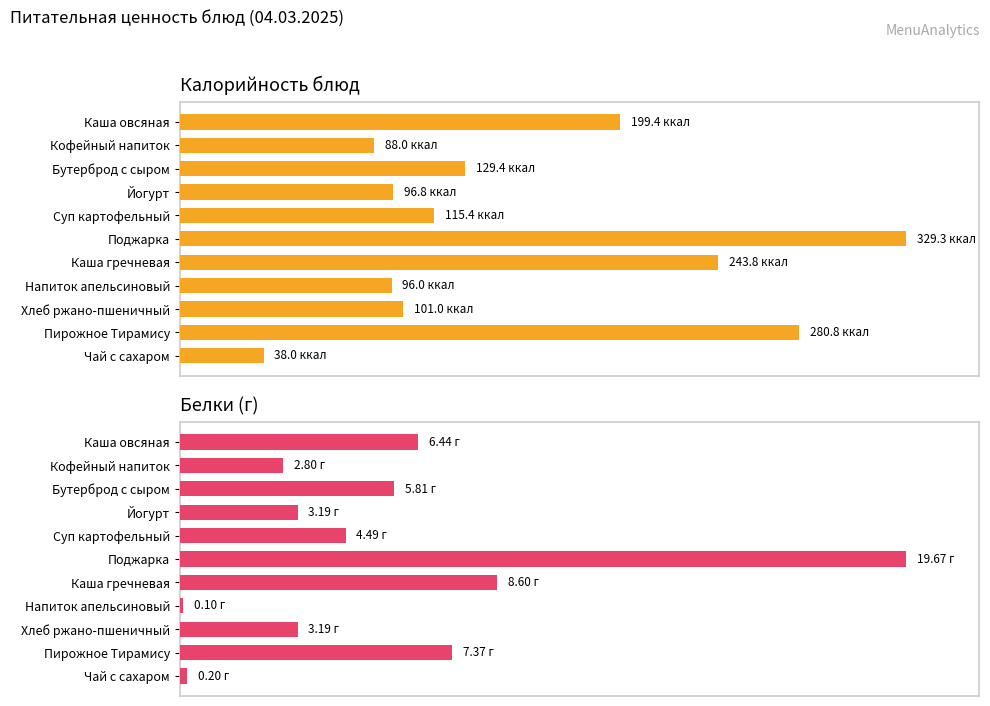

Which series has the widest spread of values?

Белки